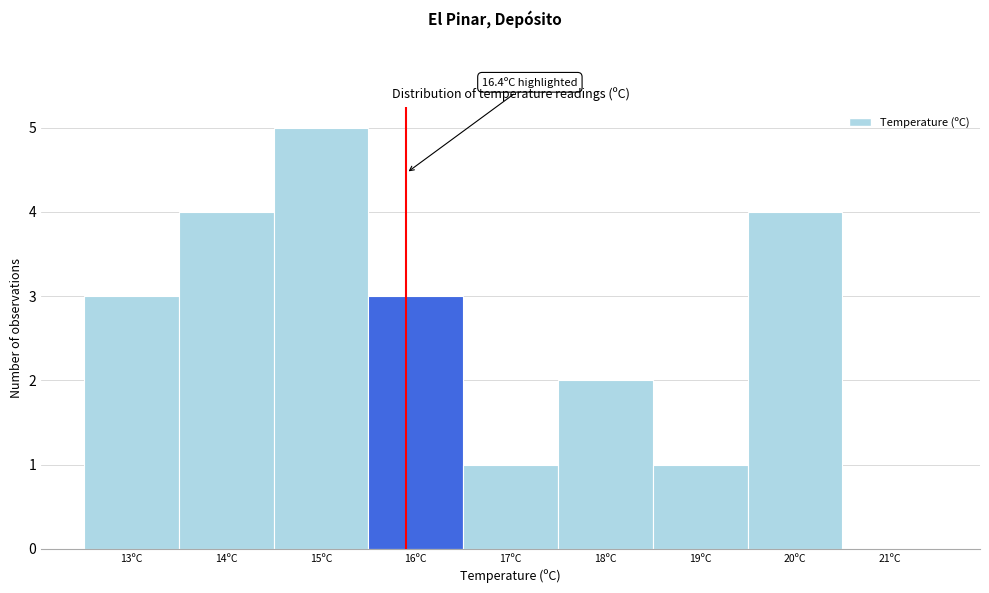

Reading left to right, extract all data points from this chart.

13ºC=3	14ºC=4	15ºC=5	16ºC=3	17ºC=1	18ºC=2	19ºC=1	20ºC=4	21ºC=0